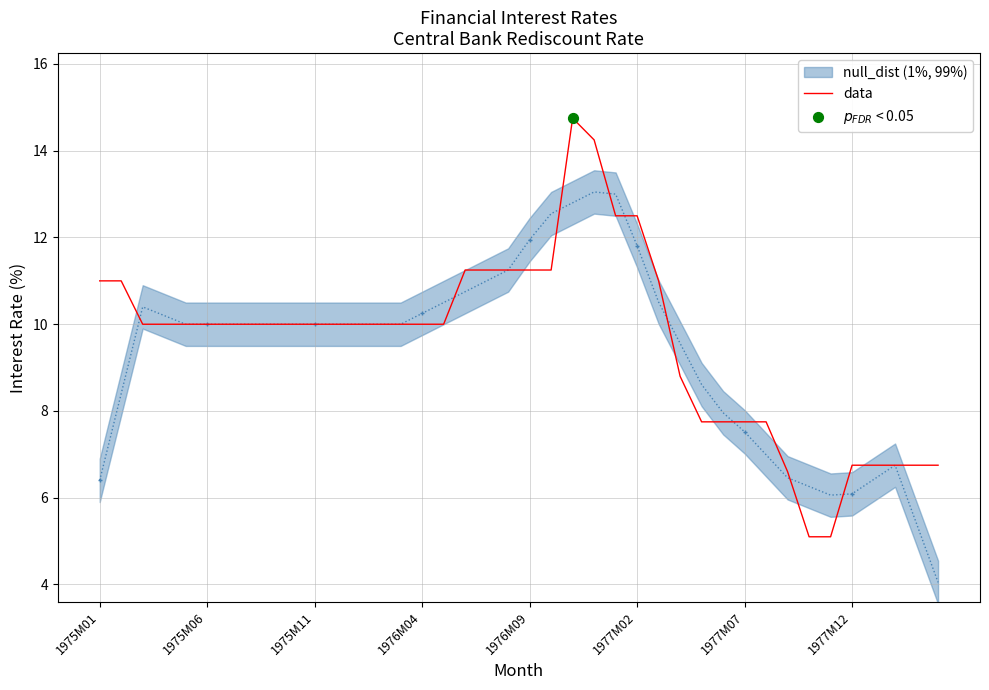

The value of data at 1975M06 is 10.0. True or false?

True